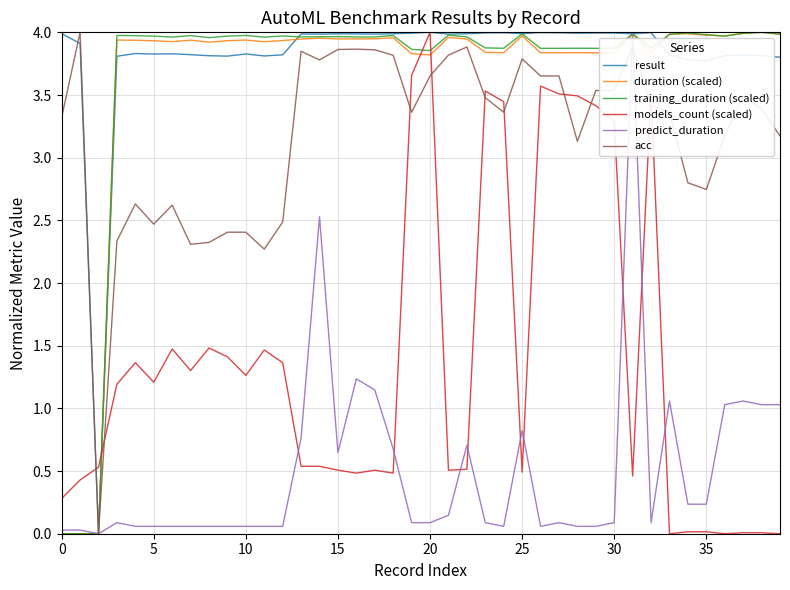

Which series has the largest total across all categories?

result